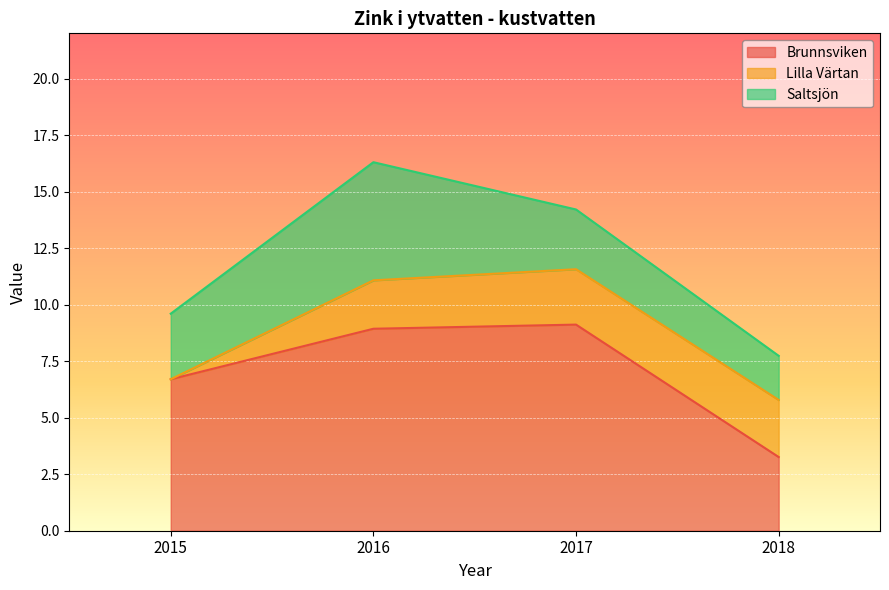

Which has a higher value, 2018 or 2017?

2017